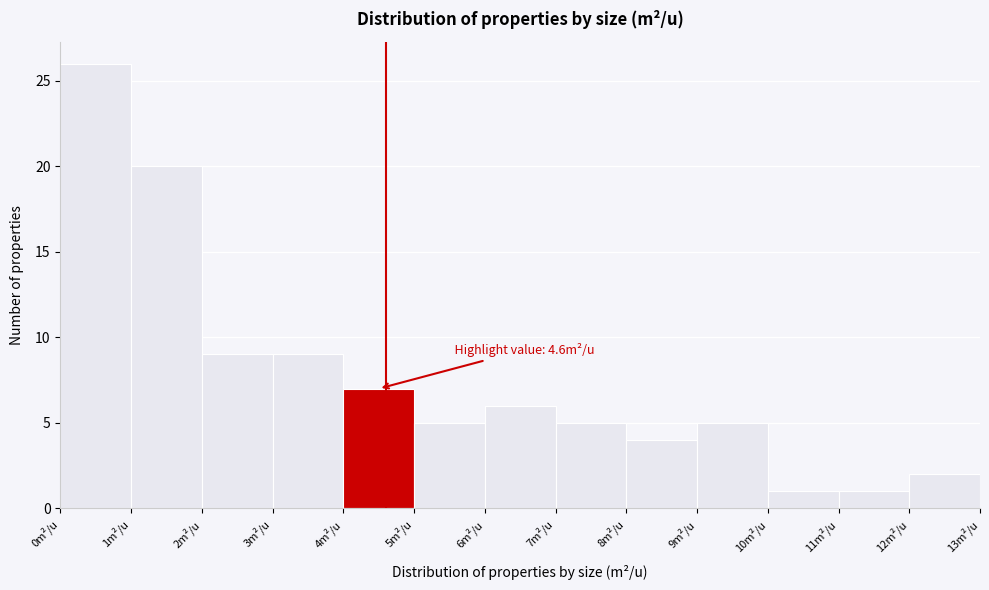

Which range on the x-axis has the tallest bar?

0 to 1